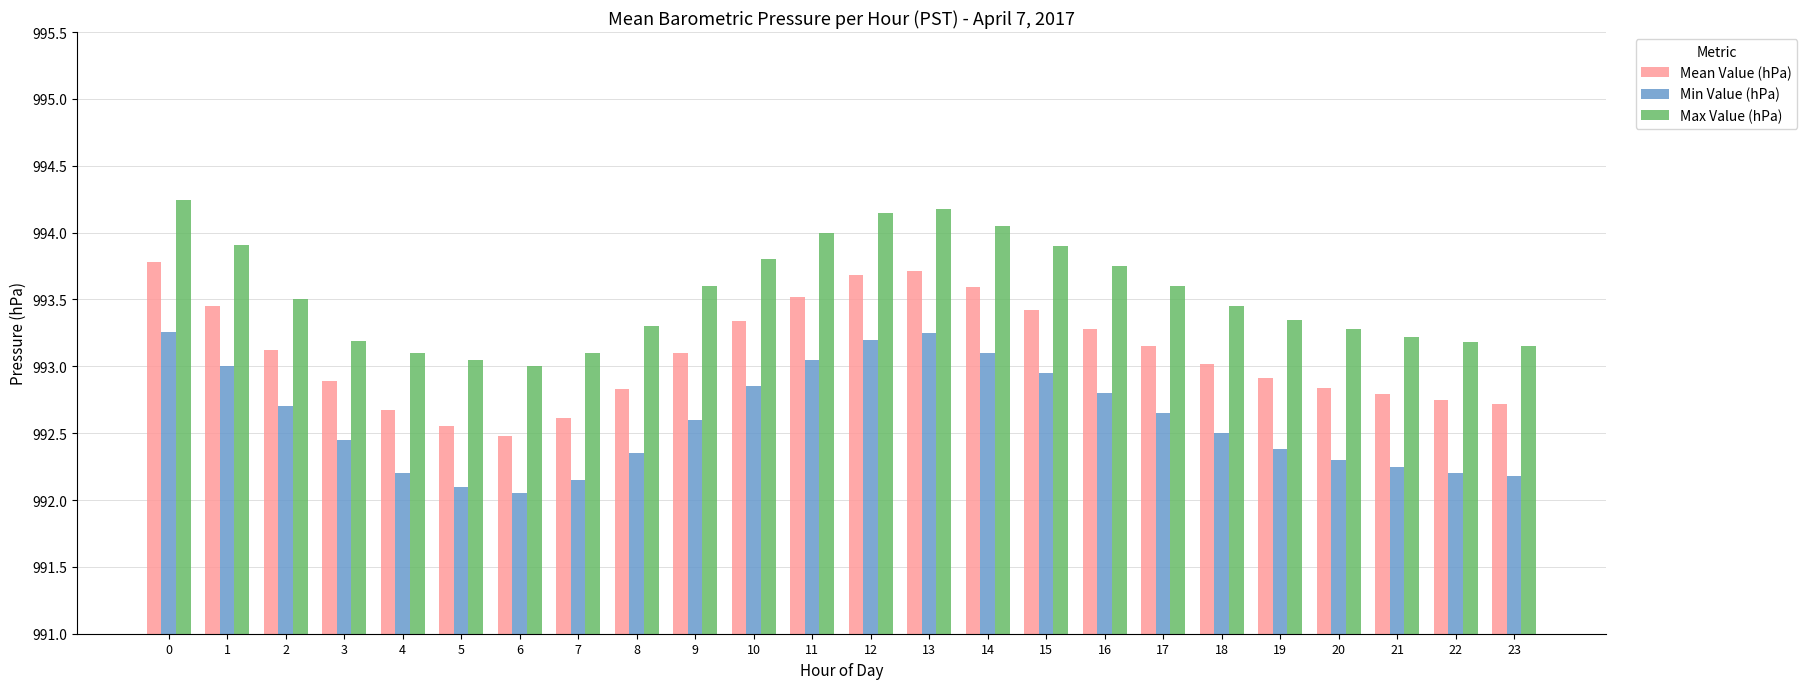

Which series has the widest spread of values?

Mean Value (hPa)